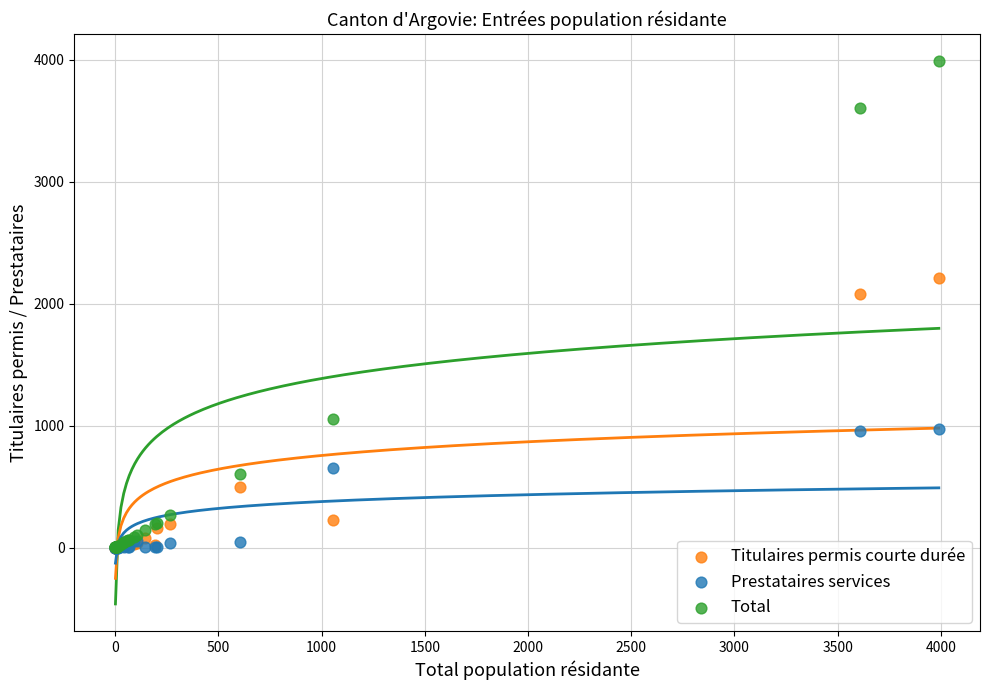

In the Total series, what Y value is closest to 1995?

1055